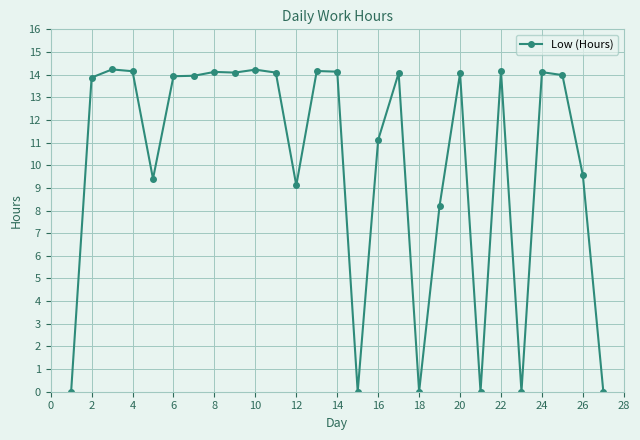

True or false: there are more than 0 points higher than both neighbors.

True